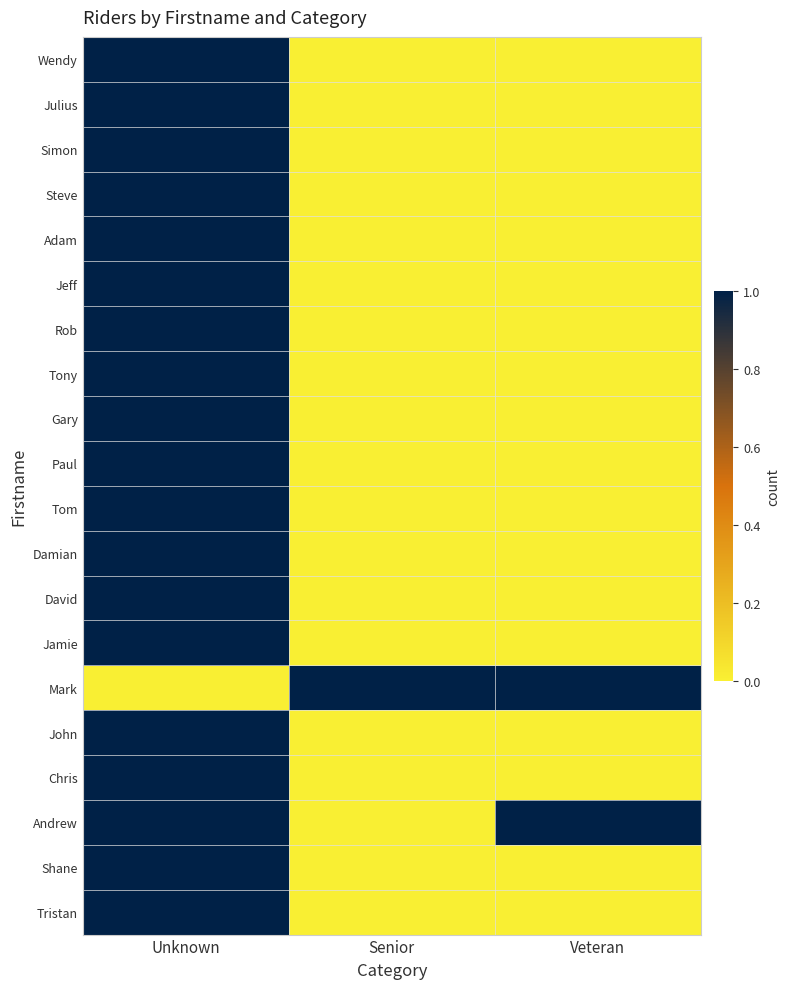

Reading left to right, transcribe all the data shown in this chart.

Wendy: Unknown=1	Senior=0	Veteran=0
Julius: Unknown=1	Senior=0	Veteran=0
Simon: Unknown=1	Senior=0	Veteran=0
Steve: Unknown=1	Senior=0	Veteran=0
Adam: Unknown=1	Senior=0	Veteran=0
Jeff: Unknown=1	Senior=0	Veteran=0
Rob: Unknown=1	Senior=0	Veteran=0
Tony: Unknown=1	Senior=0	Veteran=0
Gary: Unknown=1	Senior=0	Veteran=0
Paul: Unknown=1	Senior=0	Veteran=0
Tom: Unknown=1	Senior=0	Veteran=0
Damian: Unknown=1	Senior=0	Veteran=0
David: Unknown=1	Senior=0	Veteran=0
Jamie: Unknown=1	Senior=0	Veteran=0
Mark: Unknown=0	Senior=1	Veteran=1
John: Unknown=1	Senior=0	Veteran=0
Chris: Unknown=1	Senior=0	Veteran=0
Andrew: Unknown=1	Senior=0	Veteran=1
Shane: Unknown=1	Senior=0	Veteran=0
Tristan: Unknown=1	Senior=0	Veteran=0